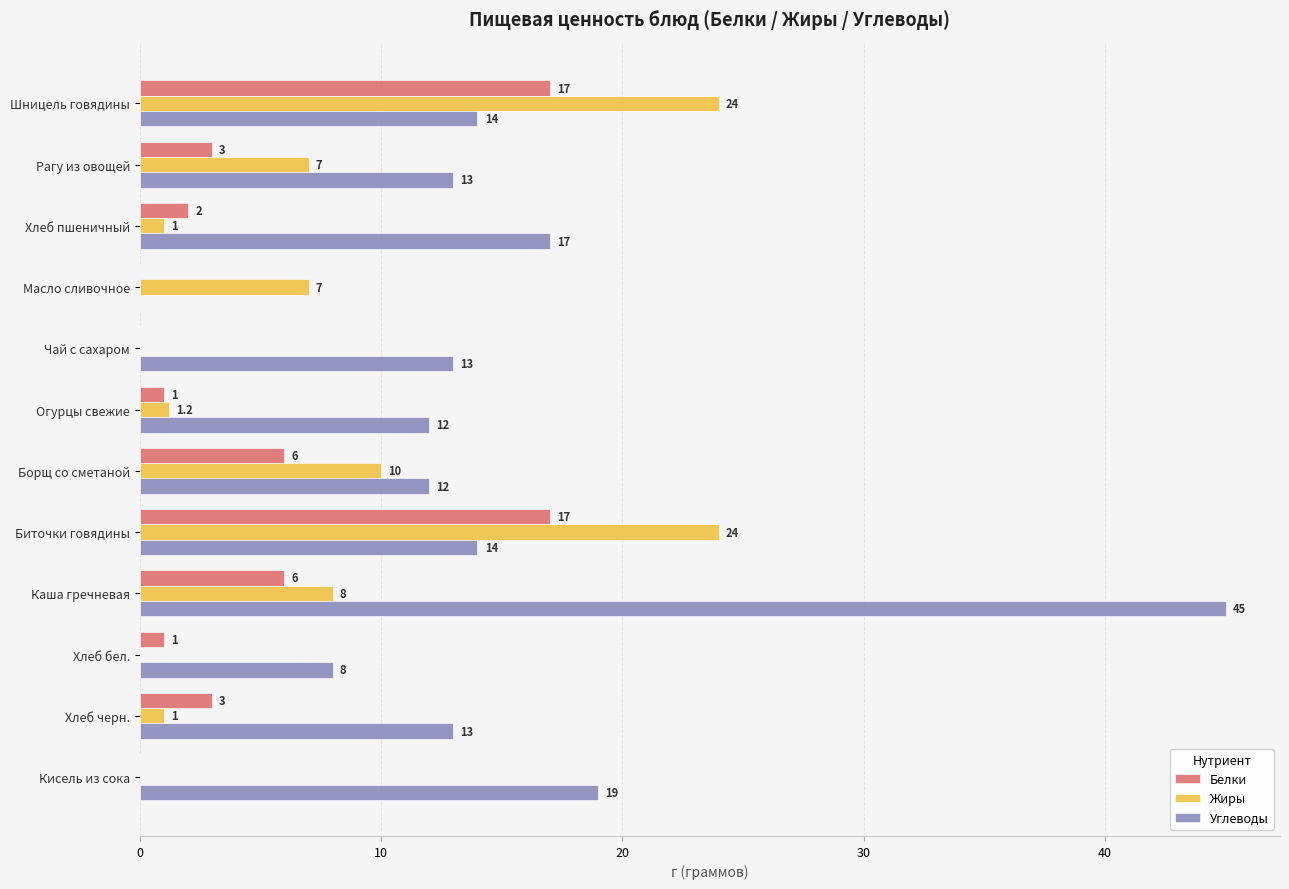

Which series changed the most between Хлеб пшеничный and Борщ со сметаной?

Жиры